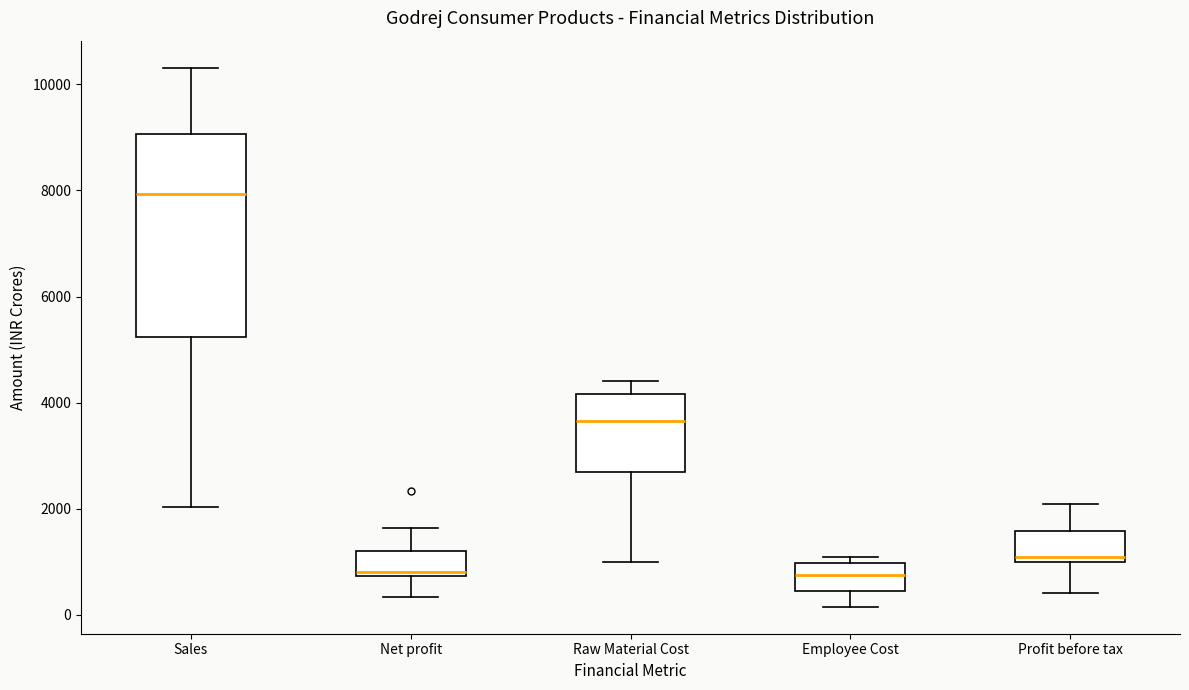

Reading left to right, read every box against the y-axis: the position of its median line, the range the box covers, and the ends of its whiskers. The values are not printed on the chart, so give them approximately, as read against the axis.

Sales: median 8000, box 5200 to 9000, whiskers 2000 to 10400
Net profit: median 800 (just above the box's lower edge), box 800 to 1200, whiskers 400 to 1600
Raw Material Cost: median 3600, box 2600 to 4200, whiskers 1000 to 4400
Employee Cost: median 800, box 400 to 1000, whiskers 200 to 1000 (just above the box's upper edge)
Profit before tax: median 1000 (just above the box's lower edge), box 1000 to 1600, whiskers 400 to 2000